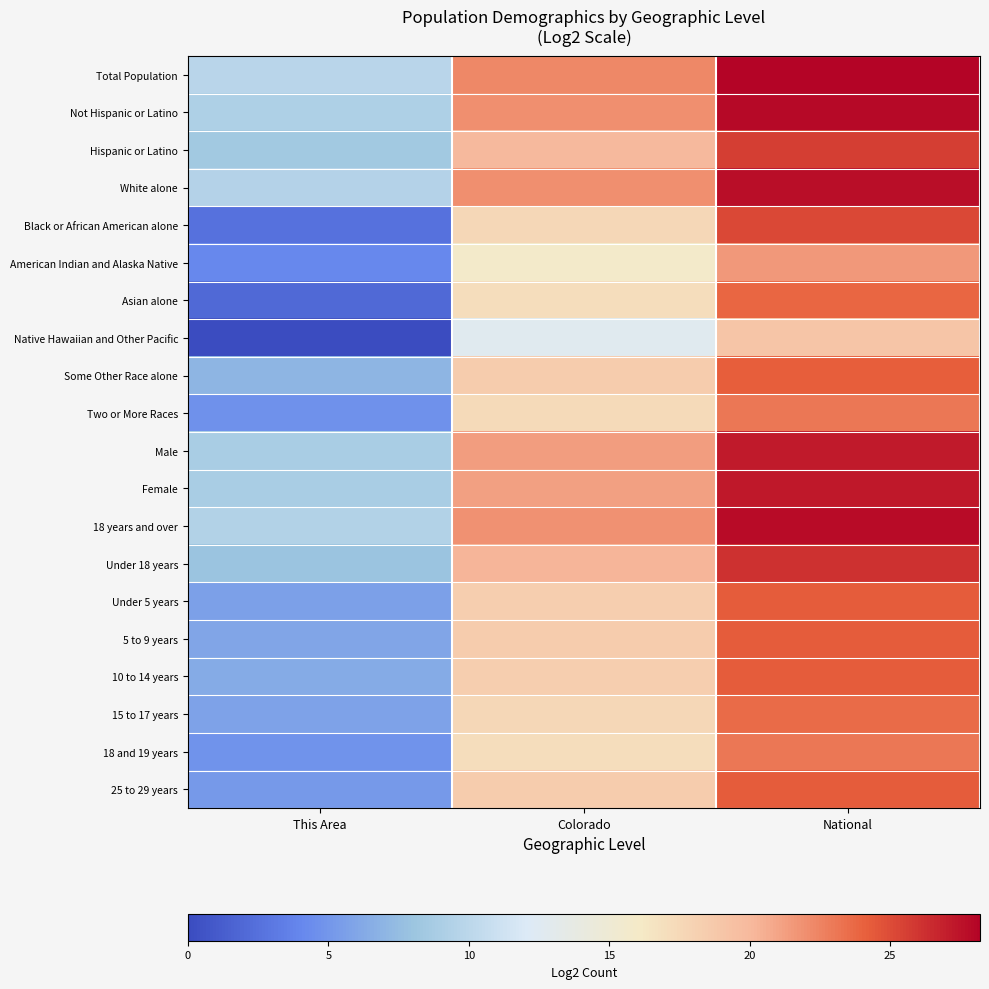

What is the greatest value displayed?

28.2